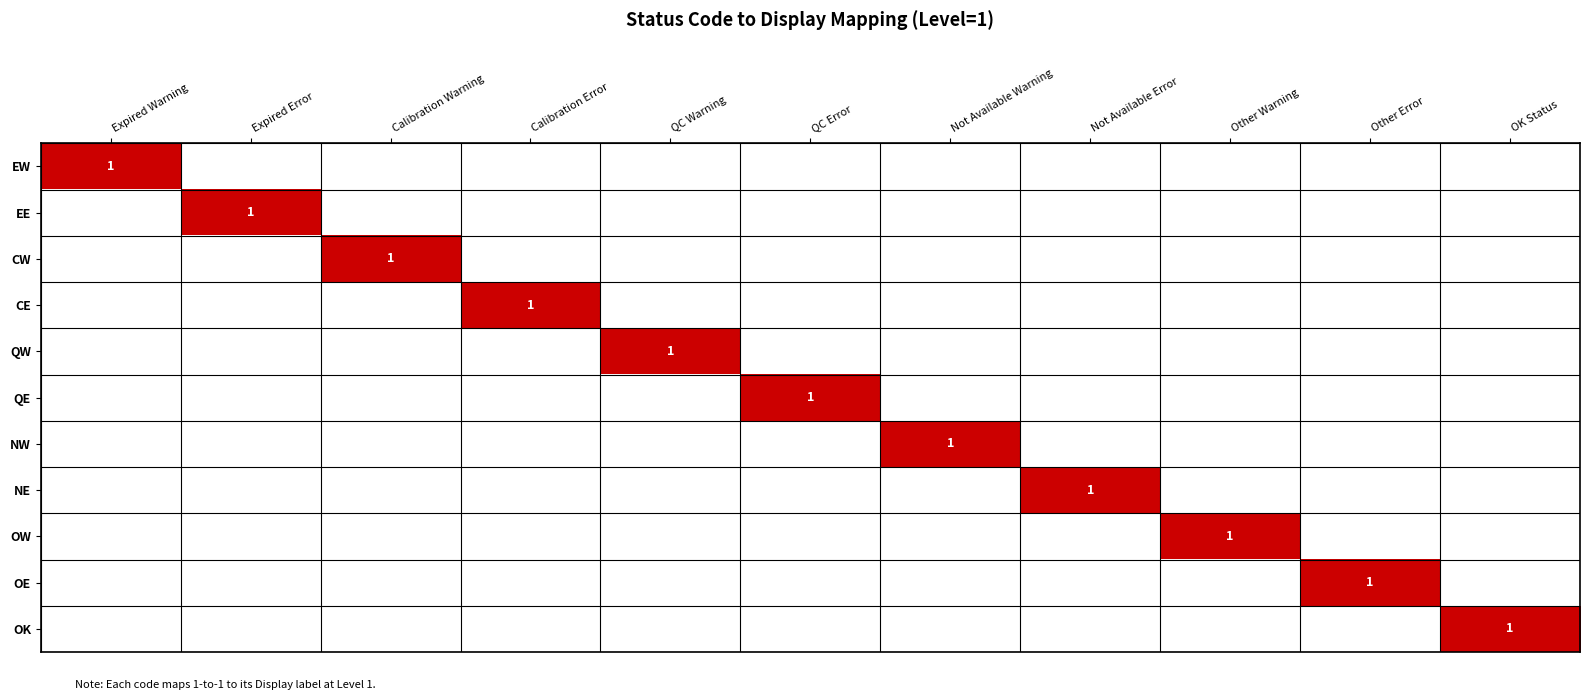

Which has a higher value, QC Warning or Expired Warning?

Expired Warning